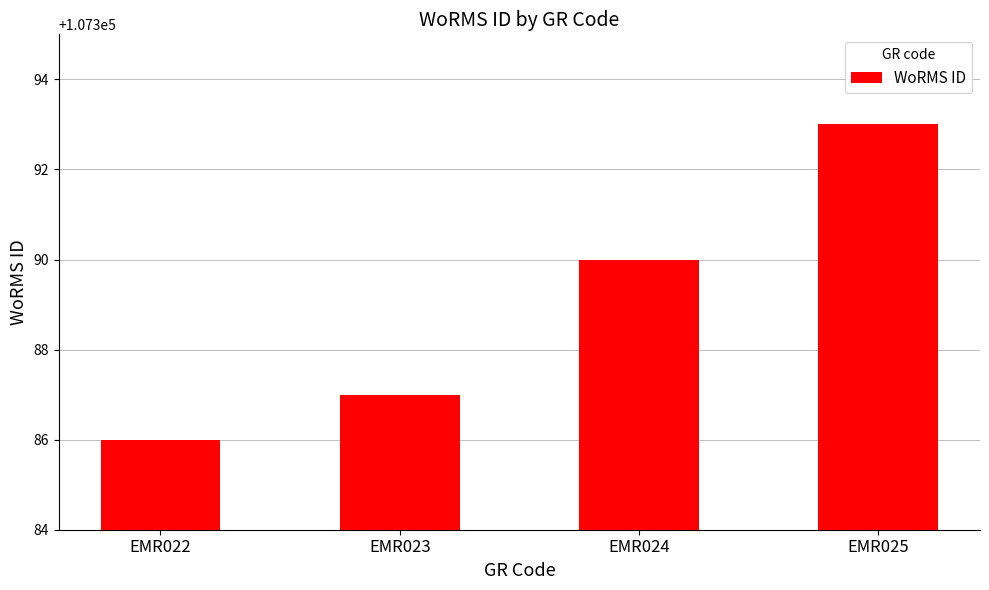

What is the difference between the values at EMR025 and EMR024?

3